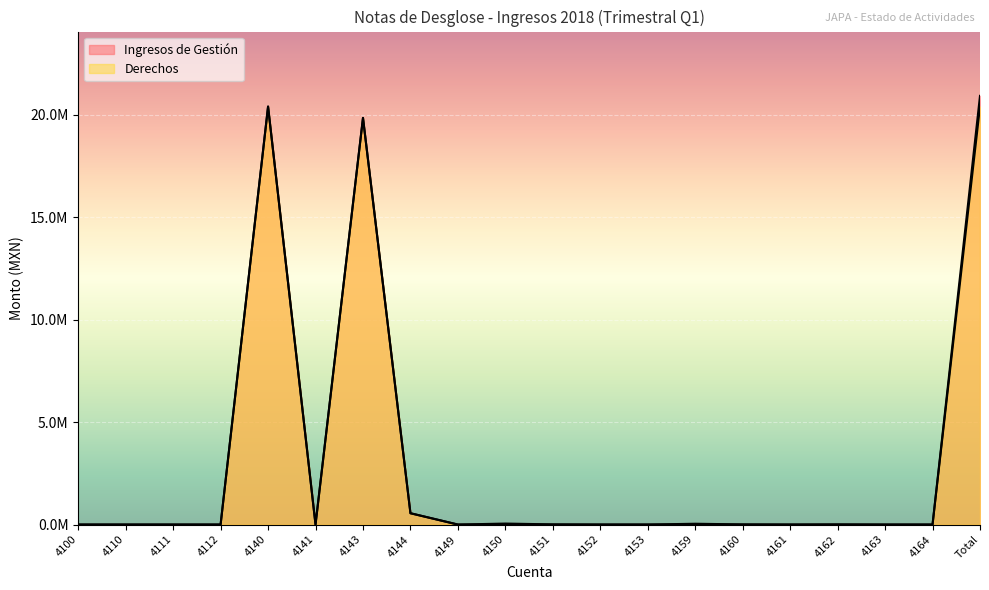

At which category does Ingresos de Gestión reach its first local peak?

4140